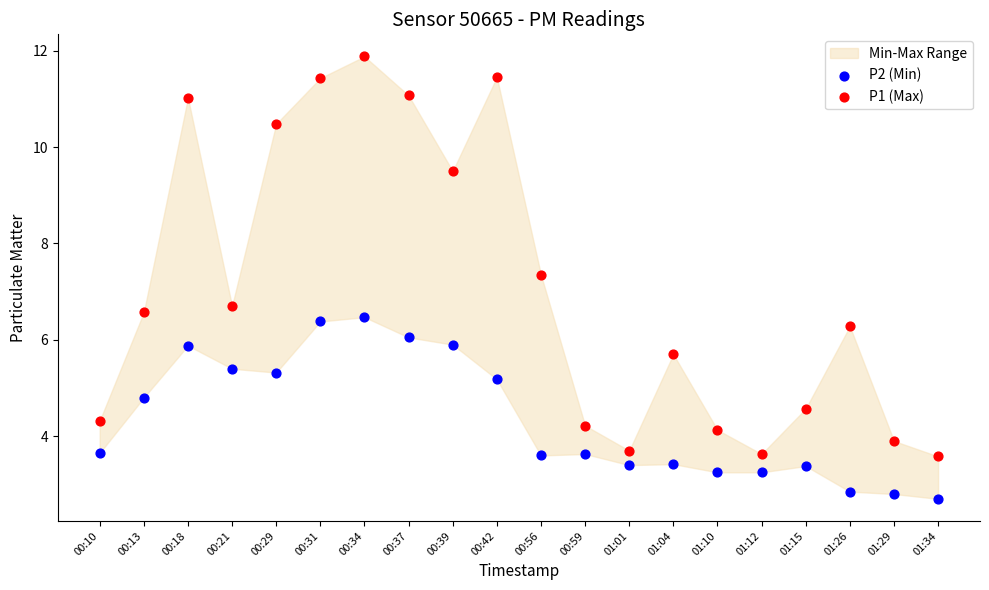

Which series reaches the minimum Y coordinate?

P2 (Min)